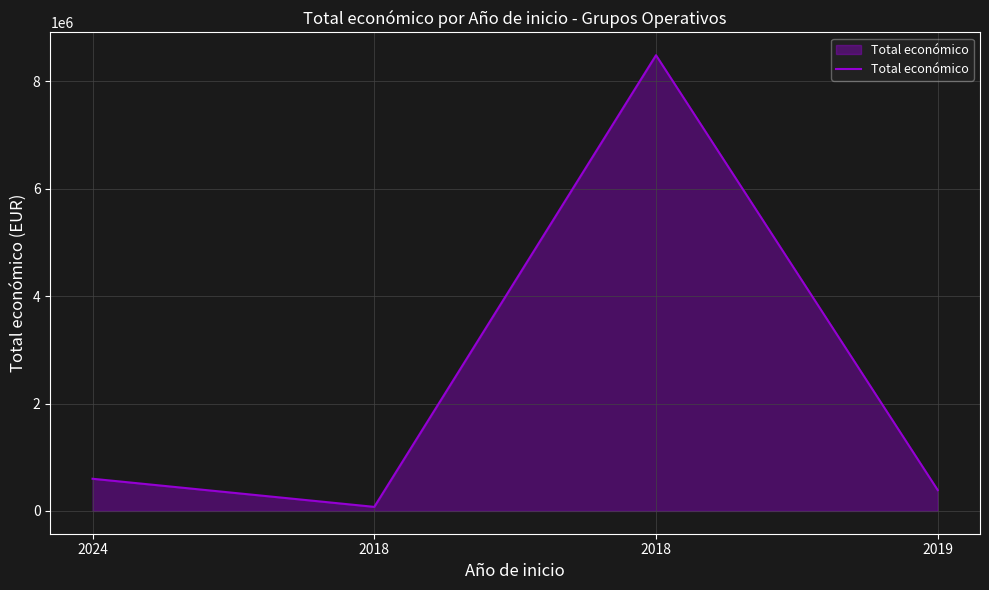

Where is the first local maximum?

2018